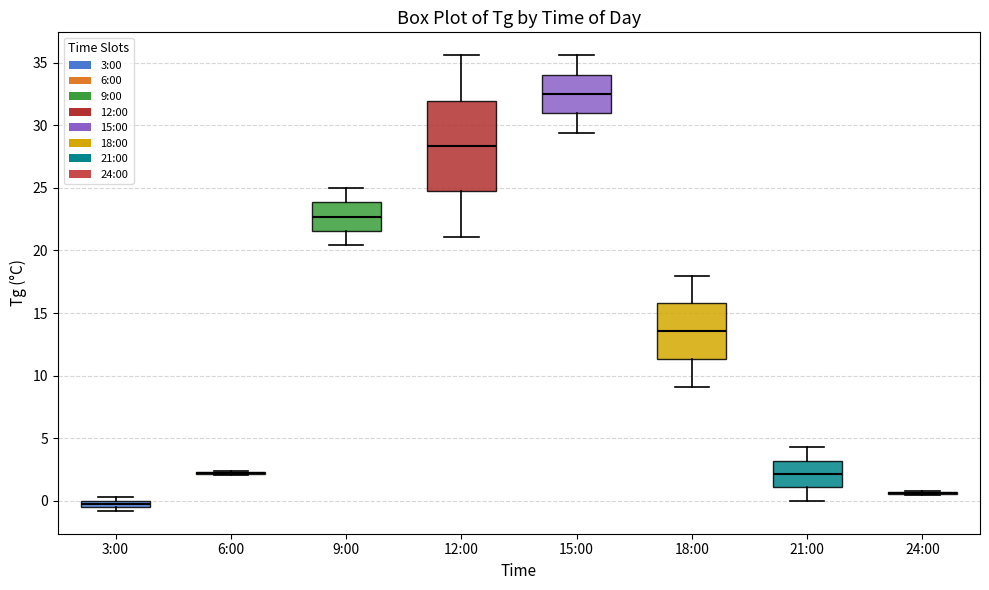

Comparing the boxes themselves (not the whiskers), which one is the tallest?

12:00